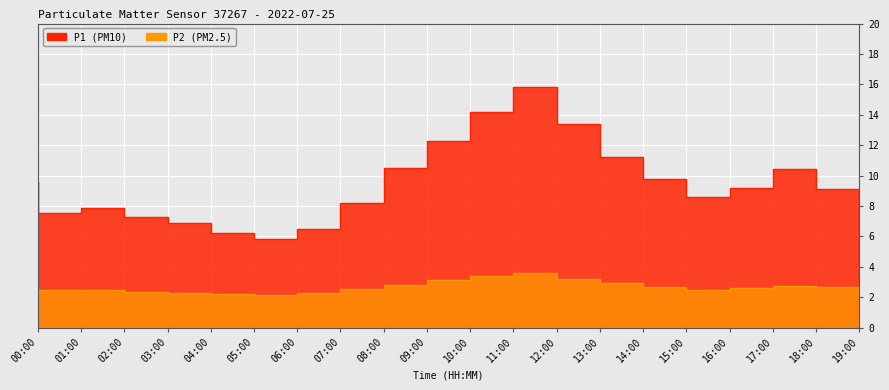

True or false: P1 and P2 cross at least once.

False